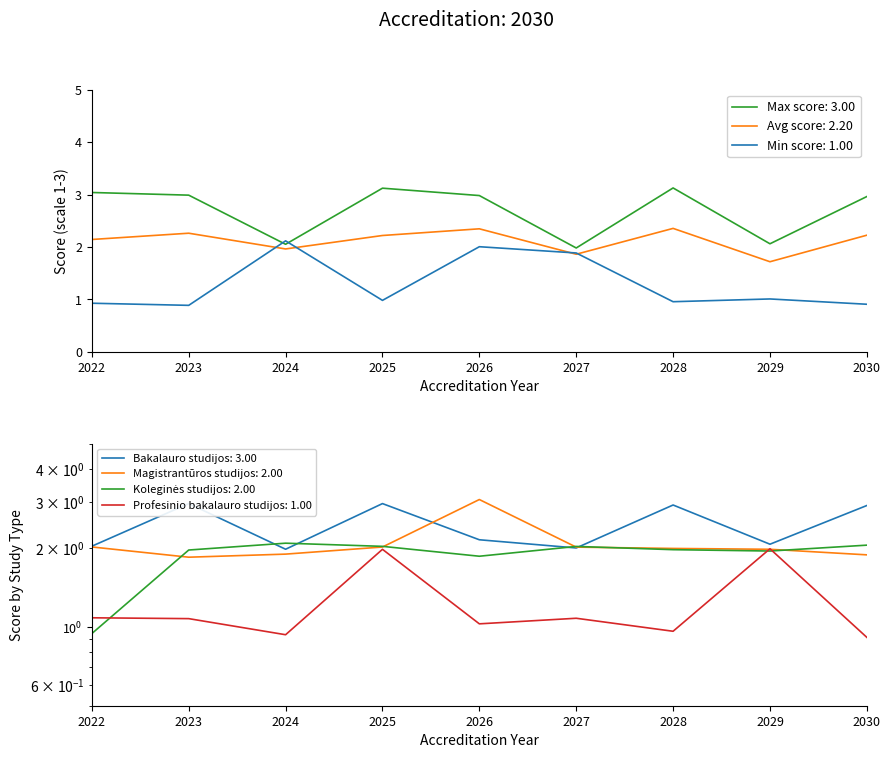

Is the value of Max score at 2026 greater than the value of Min score at 2024?

Yes